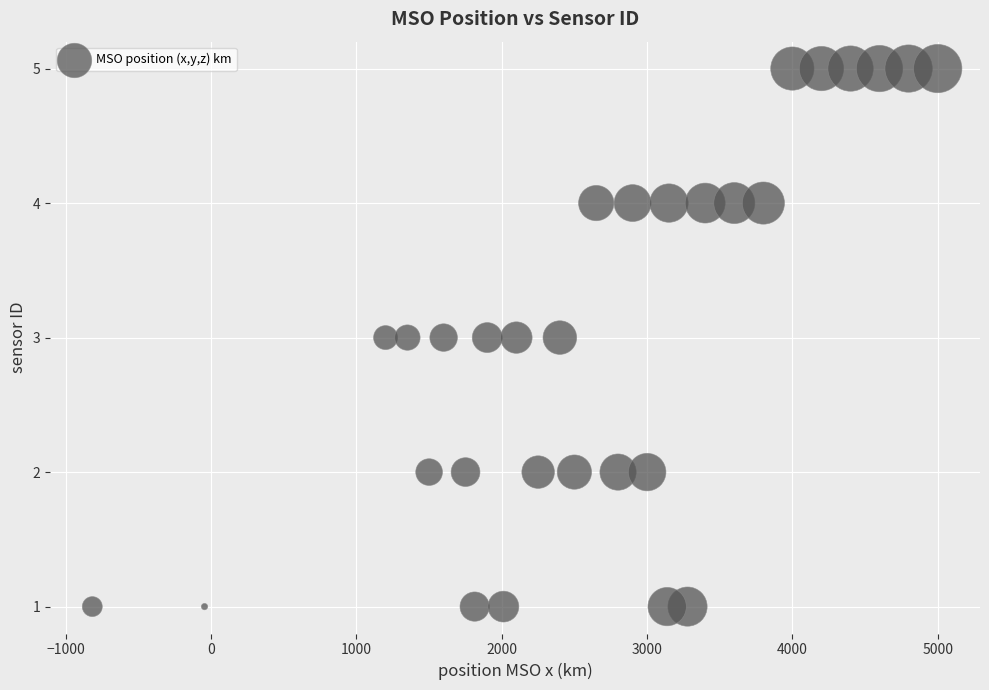

What is the range of Y values (max minus min)?

4